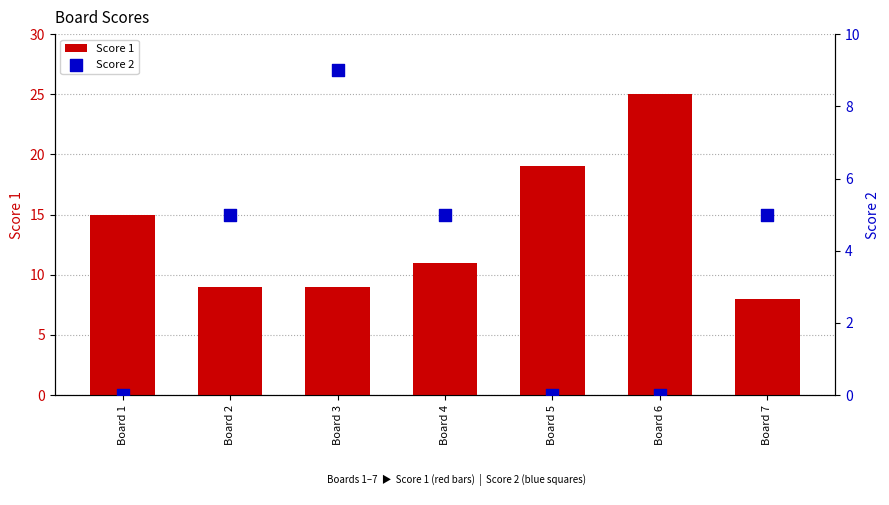

Which series reaches the maximum Y coordinate?

Score 1